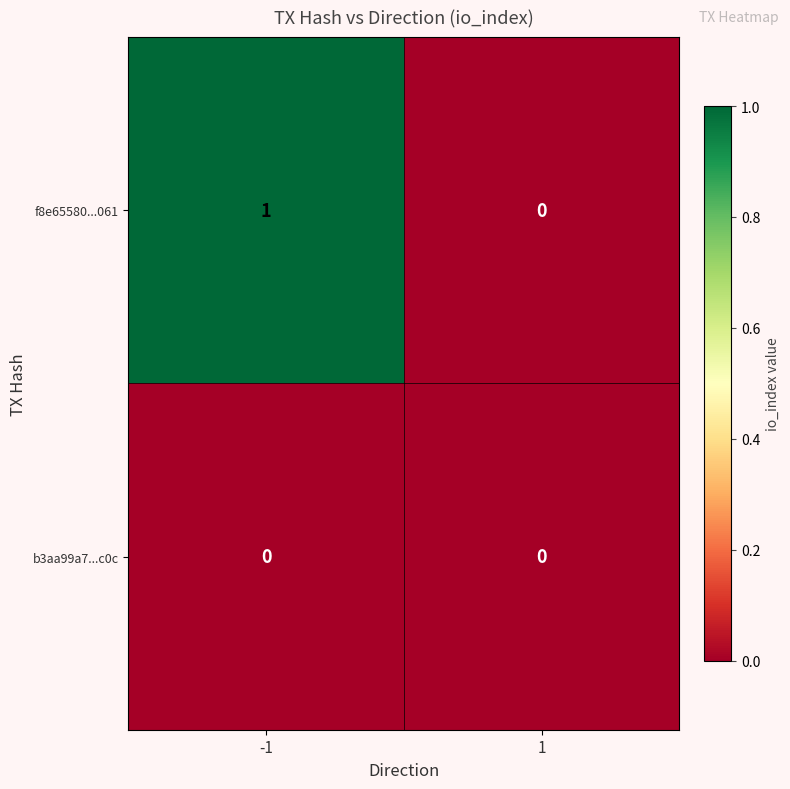

Is it true that b3aa99a7...c0c equals 0 at -1?

True